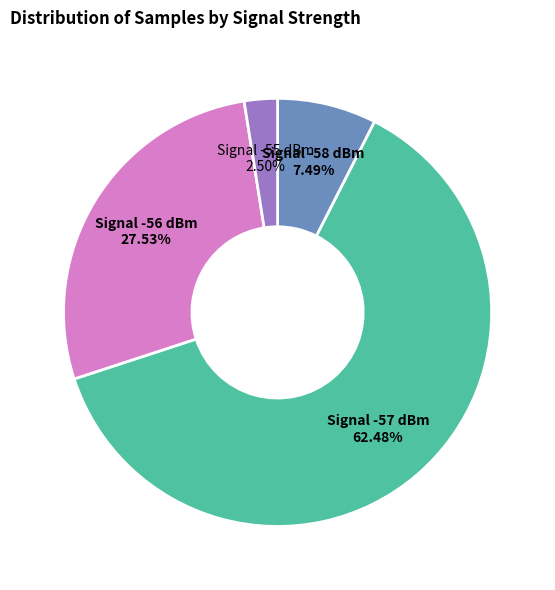

Between Signal -58 dBm and Signal -56 dBm, which is larger?

Signal -56 dBm